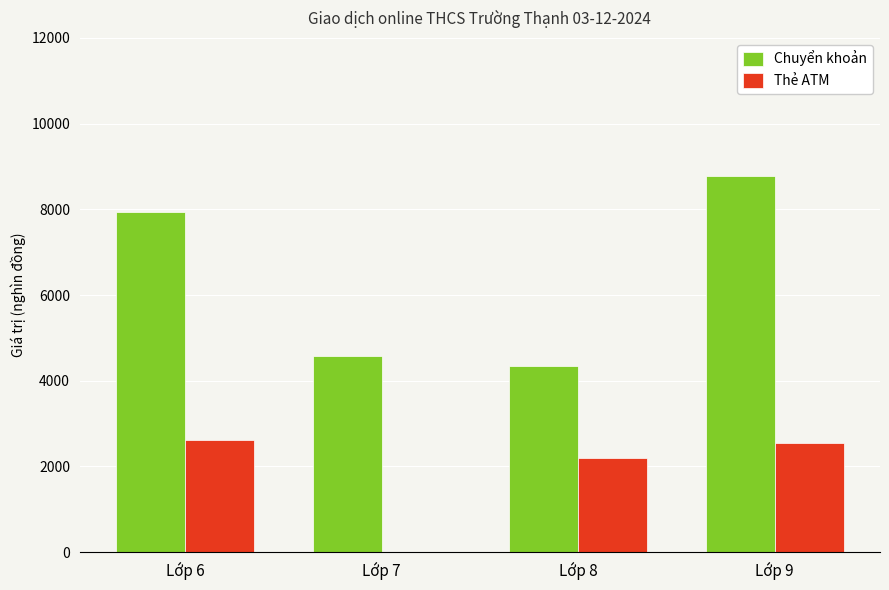

What is the average value of the Chuyển khoản series?

6408